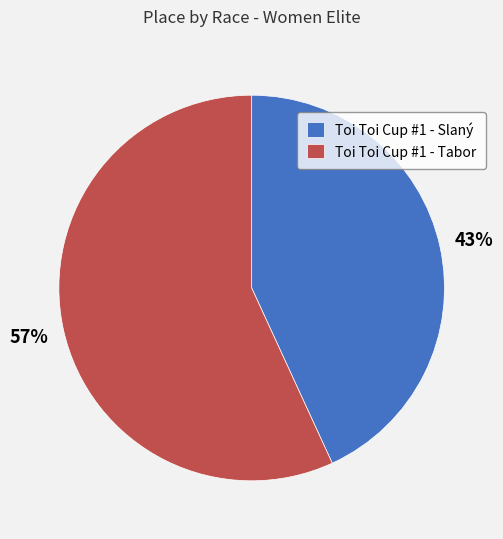

Do Toi Toi Cup #1 - Tabor and Toi Toi Cup #1 - Slaný together represent more than half of the pie?

Yes